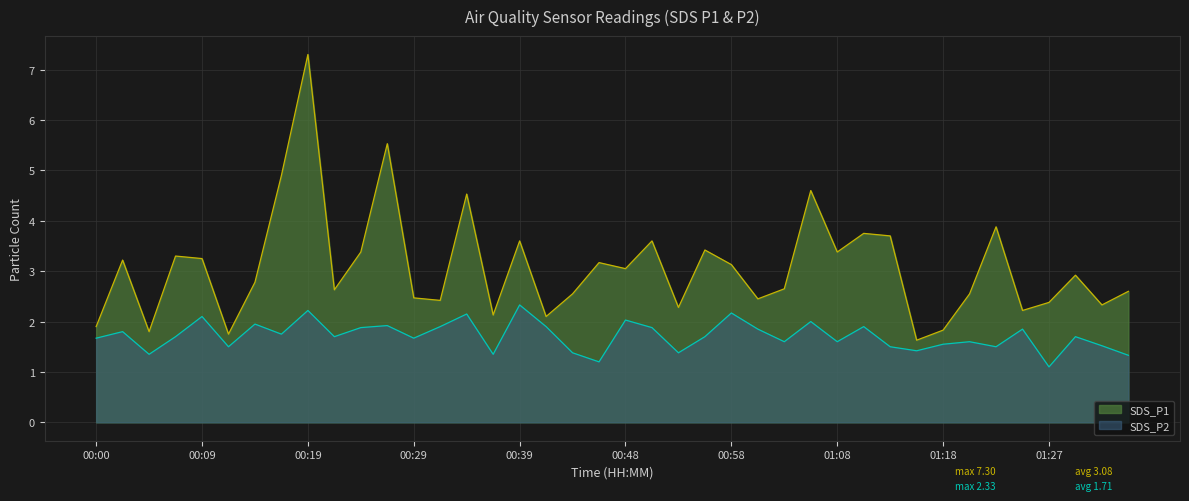

Rank the series by their average value, from lowest to highest.

SDS_P2, SDS_P1